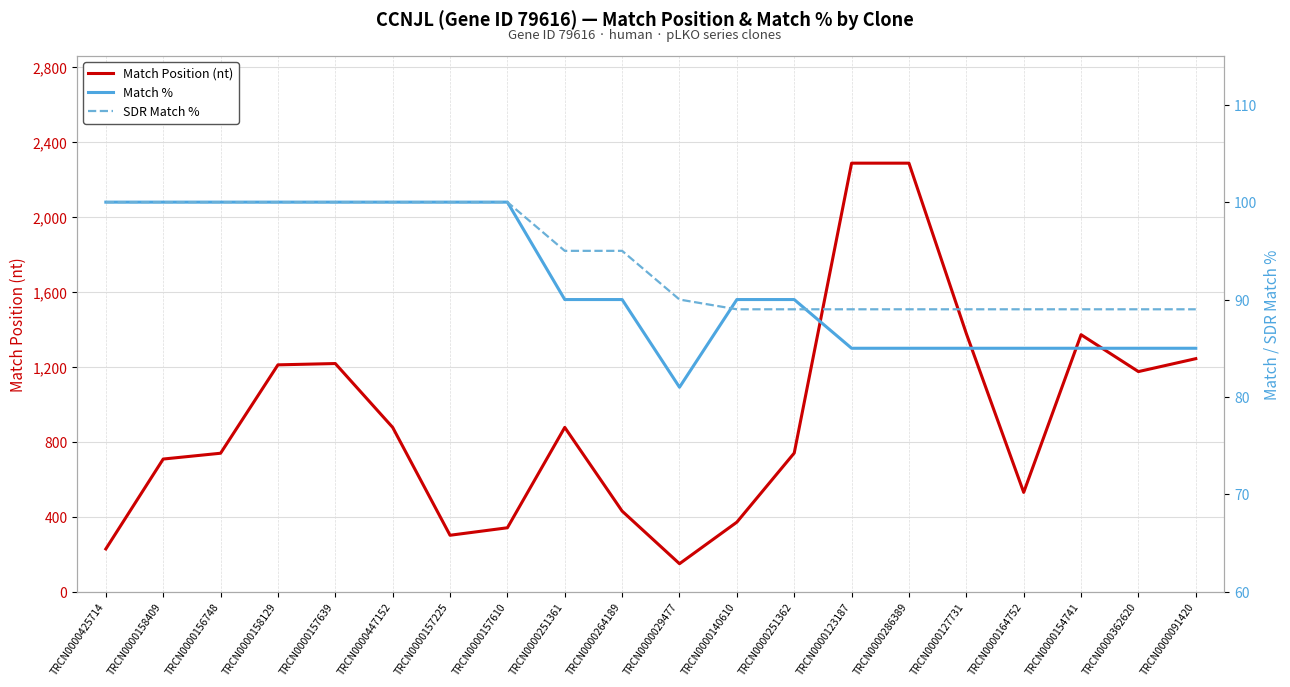

Between TRCN0000158409 and TRCN0000157610, which is larger?

TRCN0000158409